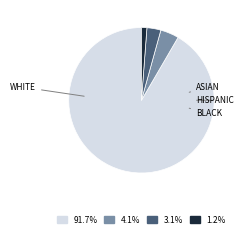

How many slices are in this pie chart?

4